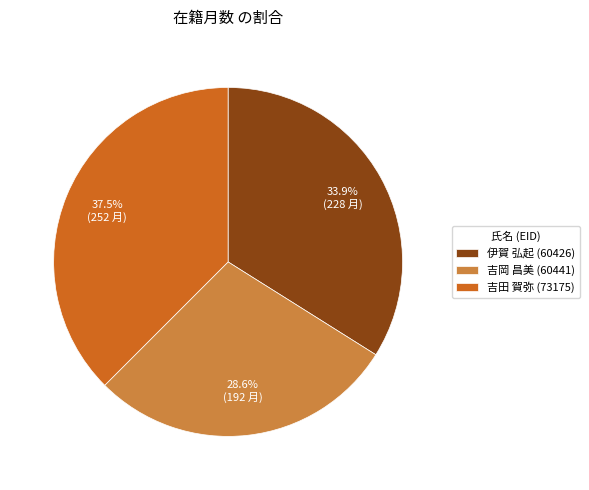

Is there a majority slice in this chart?

No